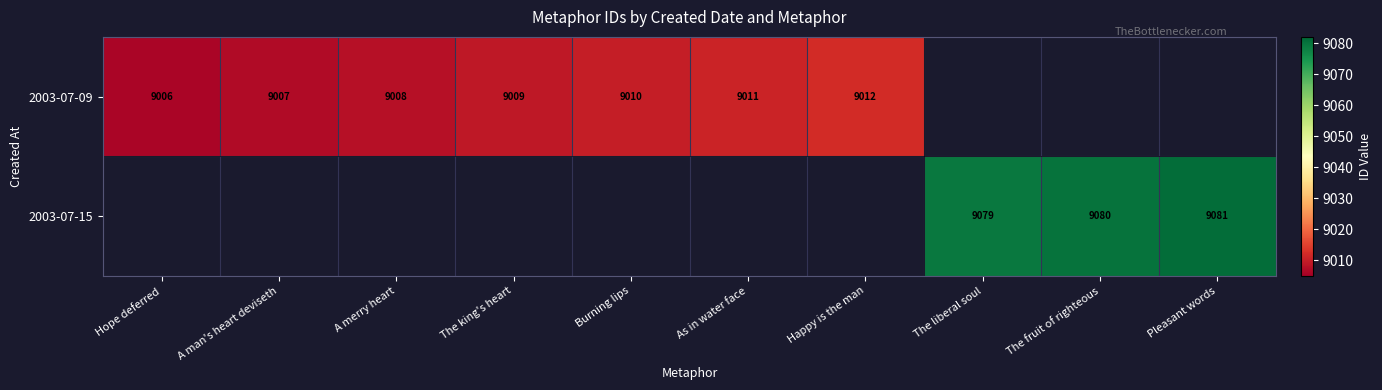

The 2003-07-15 series shows 9079 at The liberal soul. True or false?

True